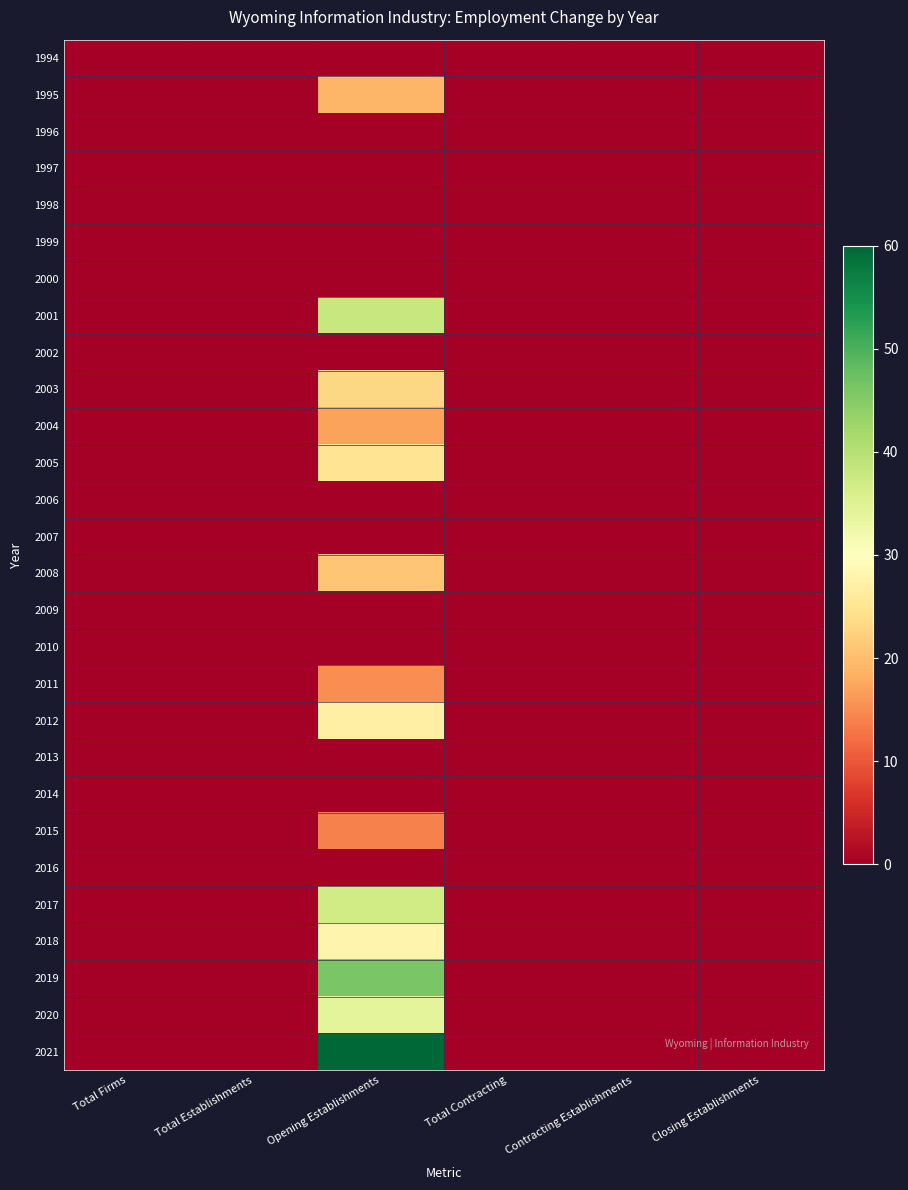

Which category has the highest value across all series?

Opening Establishments